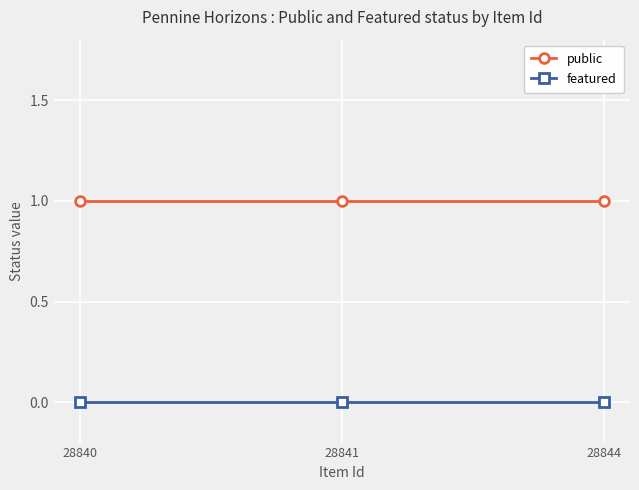

What is the sum of all public values?

3